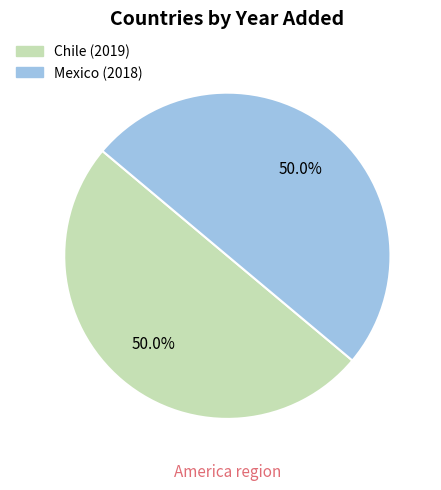

Is the sum of Chile and Mexico greater than half?

Yes